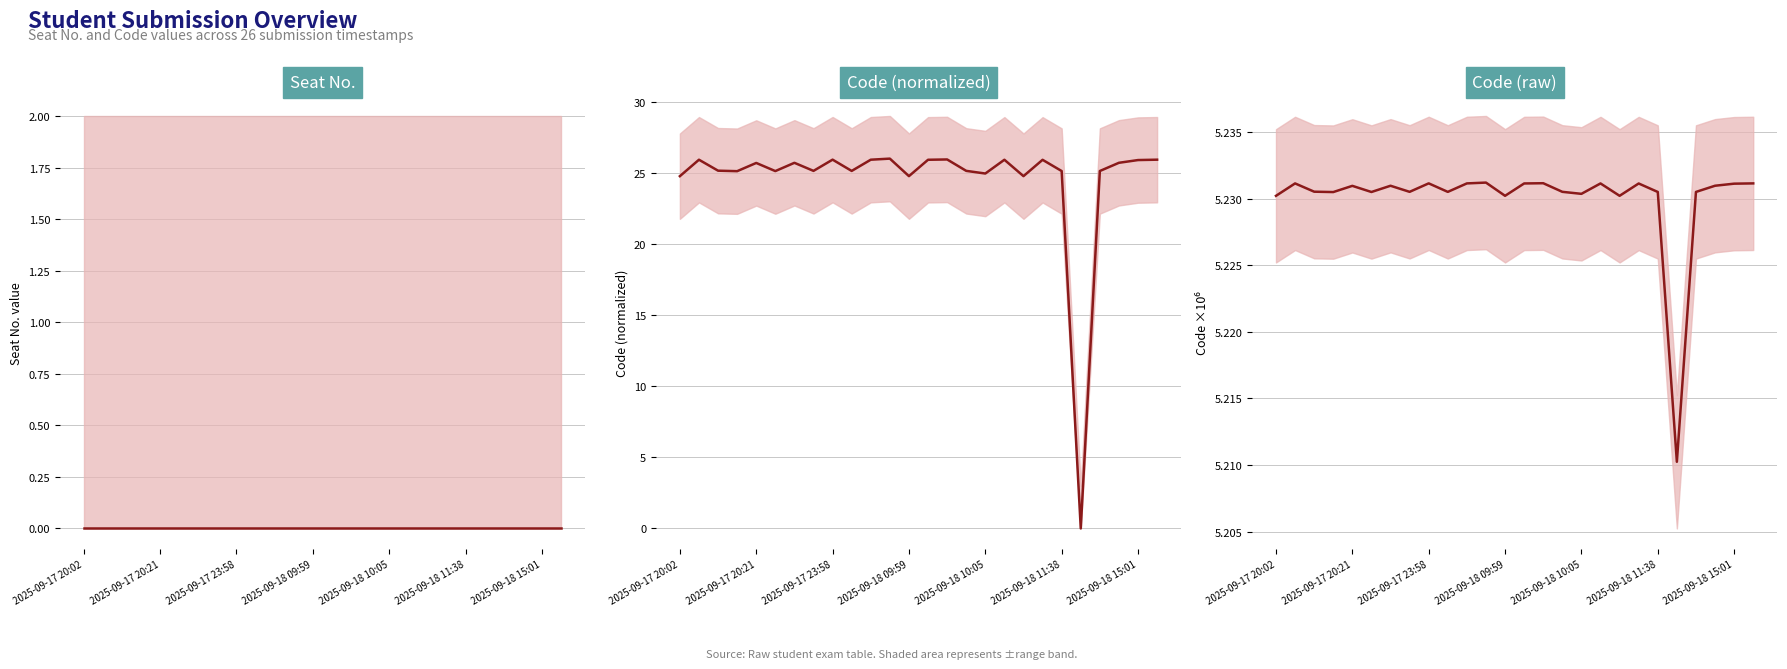

Rank the series by their maximum value, from lowest to highest.

Seat No., Code (raw), Code (normalized)